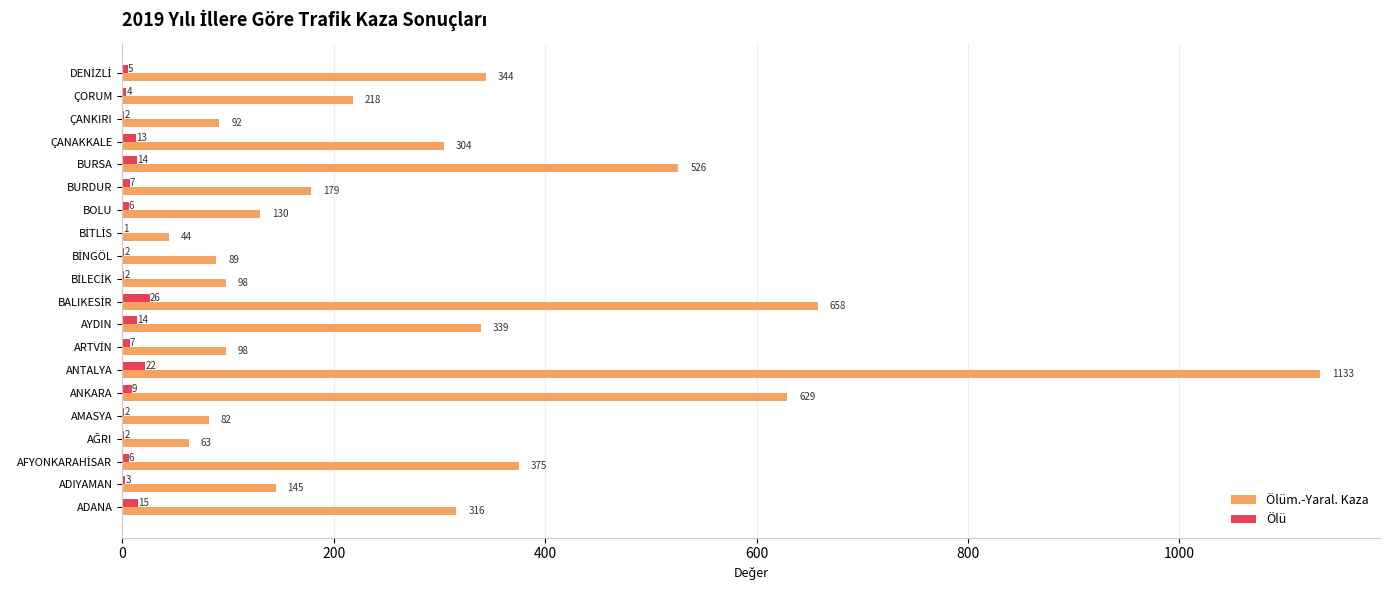

At which category does the chart reach its peak across all series?

ANTALYA